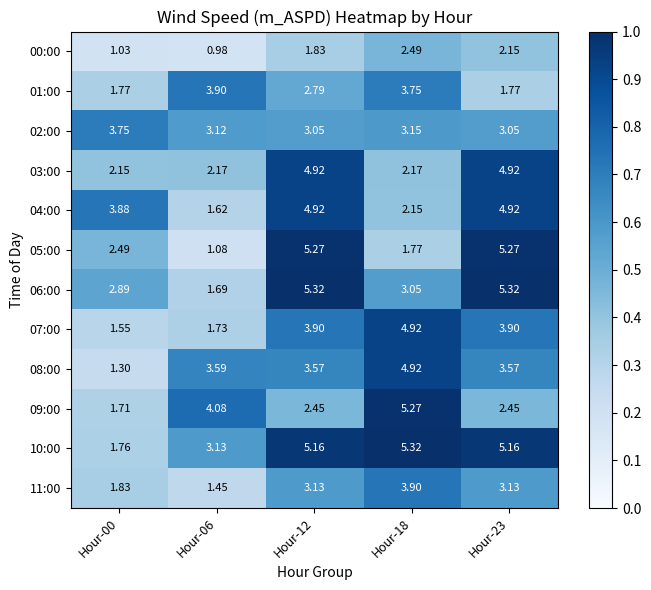

Is the value of 07:00 at Hour-23 greater than the value of 10:00 at Hour-06?

Yes